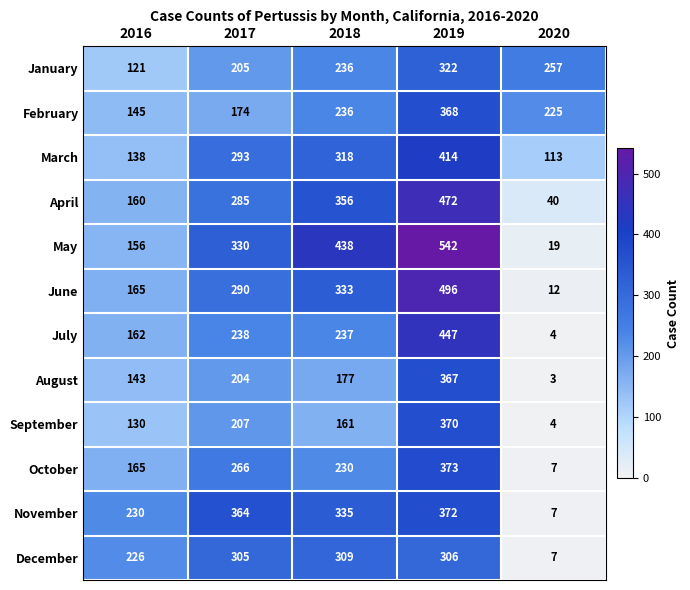

What is the maximum value for July?

447